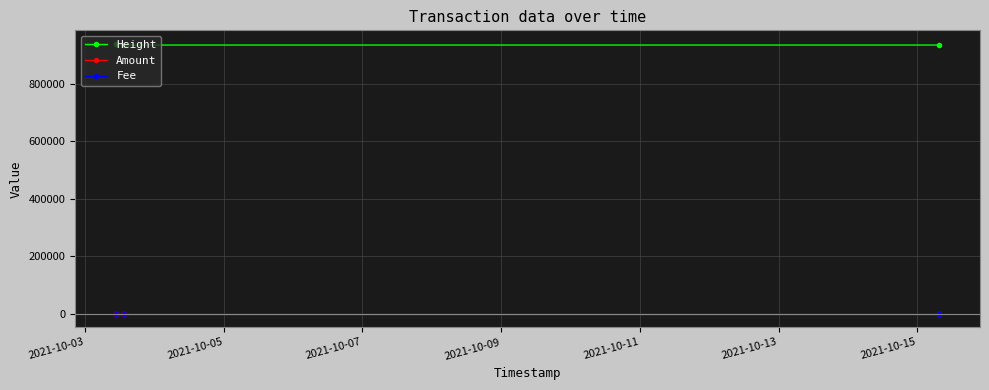

Which series has the largest total across all categories?

Height